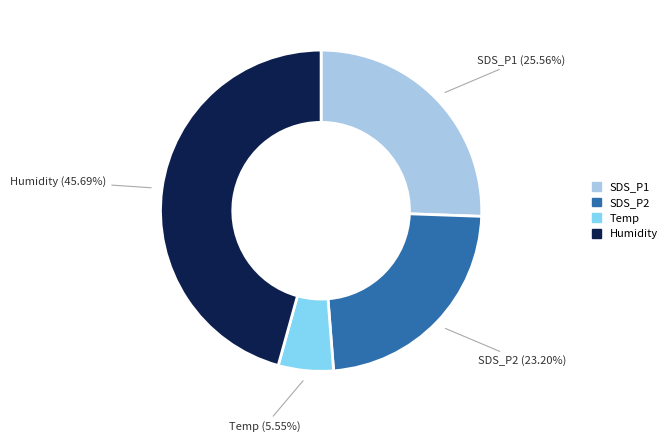

Count the number of slices in the pie.

4